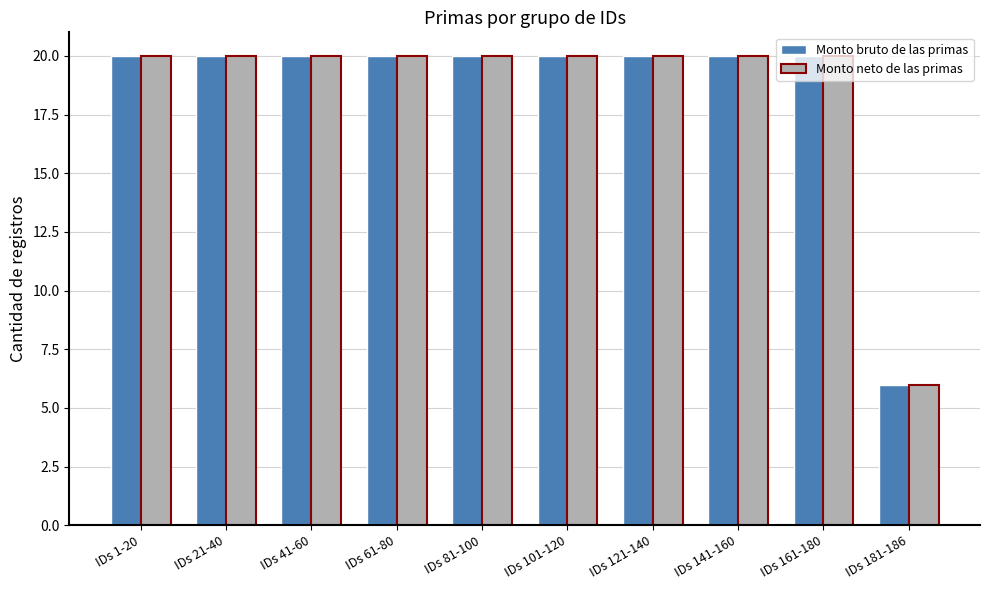

Reading left to right, what are all the values shown in this chart?

Monto bruto de las primas: IDs 1-20=20	IDs 21-40=20	IDs 41-60=20	IDs 61-80=20	IDs 81-100=20	IDs 101-120=20	IDs 121-140=20	IDs 141-160=20	IDs 161-180=20	IDs 181-186=6
Monto neto de las primas: IDs 1-20=20	IDs 21-40=20	IDs 41-60=20	IDs 61-80=20	IDs 81-100=20	IDs 101-120=20	IDs 121-140=20	IDs 141-160=20	IDs 161-180=20	IDs 181-186=6